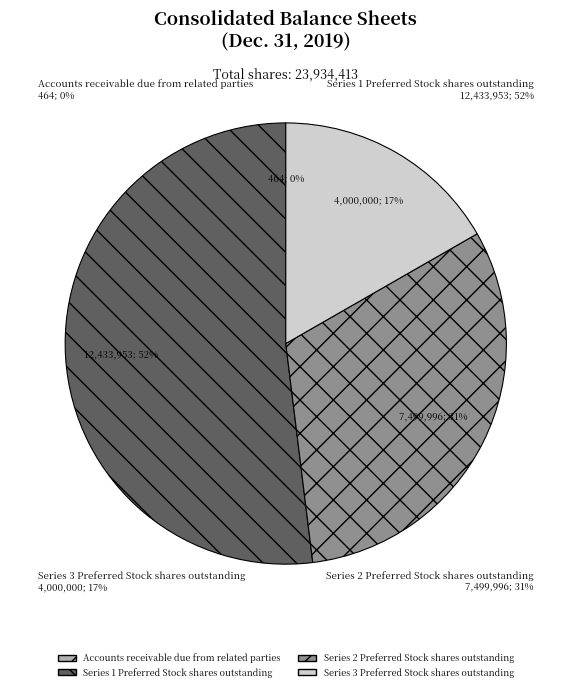

True or false: Series 1 Preferred Stock shares outstanding accounts for 65% of the total.

False